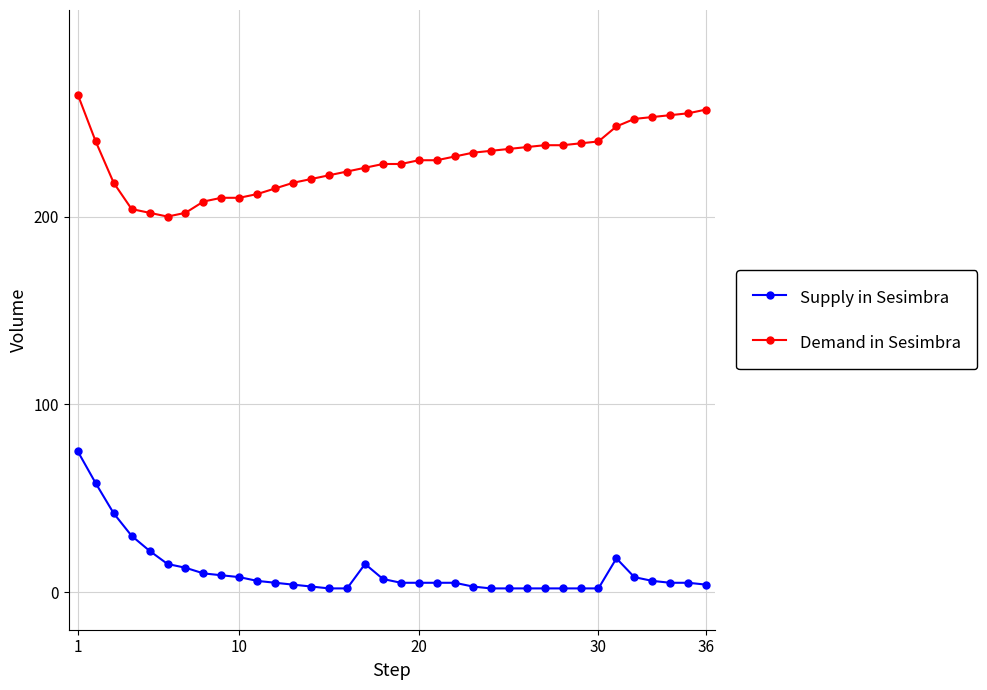

True or false: Supply in Sesimbra has more than 1 points higher than both neighbors.

True